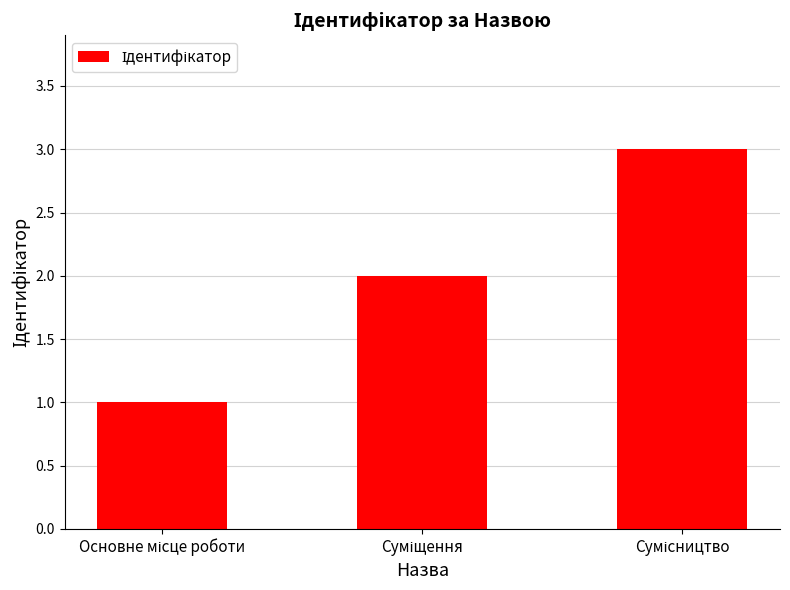

What is the sum of all values?

6